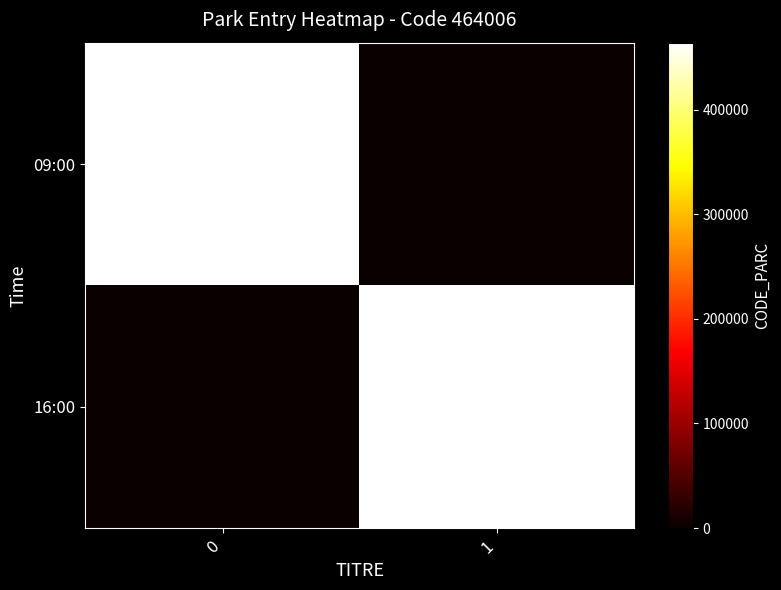

What is the spread (max minus min) of values at 1?

464006